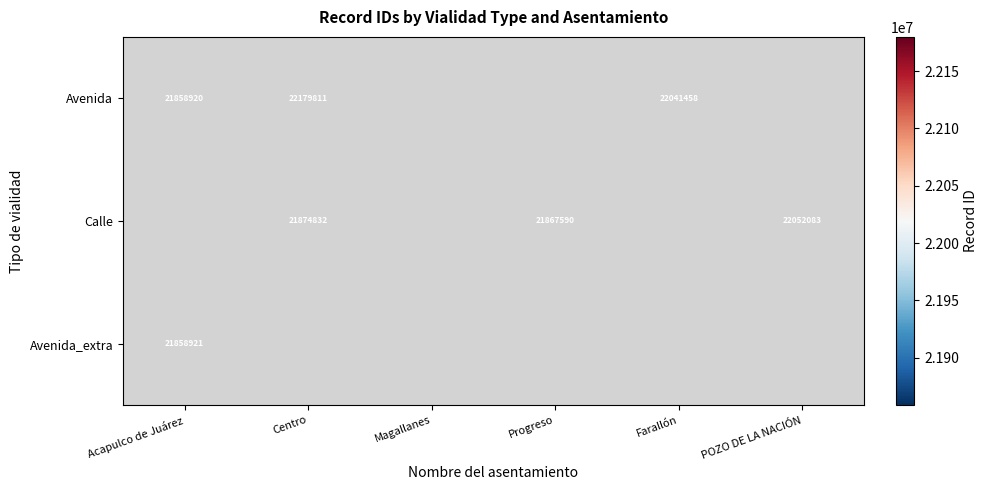

Is it true that Calle equals 31028397 at Progreso?

False